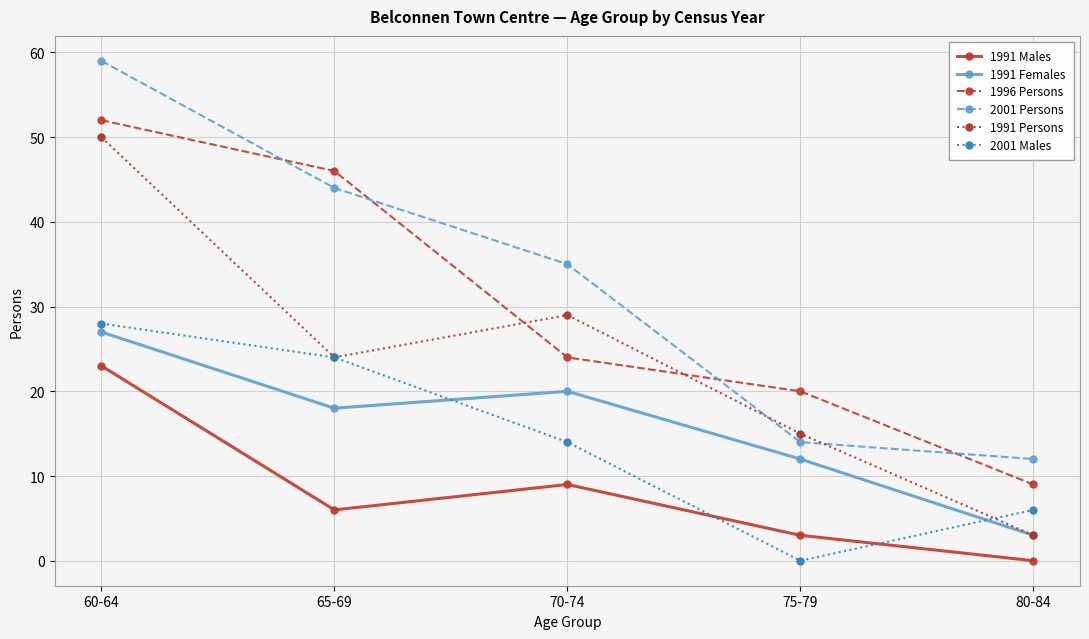

Reading left to right, what are all the values shown in this chart?

1991 Males: 60-64=23	65-69=6	70-74=9	75-79=3	80-84=0
1991 Females: 60-64=27	65-69=18	70-74=20	75-79=12	80-84=3
1996 Persons: 60-64=52	65-69=46	70-74=24	75-79=20	80-84=9
2001 Persons: 60-64=59	65-69=44	70-74=35	75-79=14	80-84=12
1991 Persons: 60-64=50	65-69=24	70-74=29	75-79=15	80-84=3
2001 Males: 60-64=28	65-69=24	70-74=14	75-79=0	80-84=6